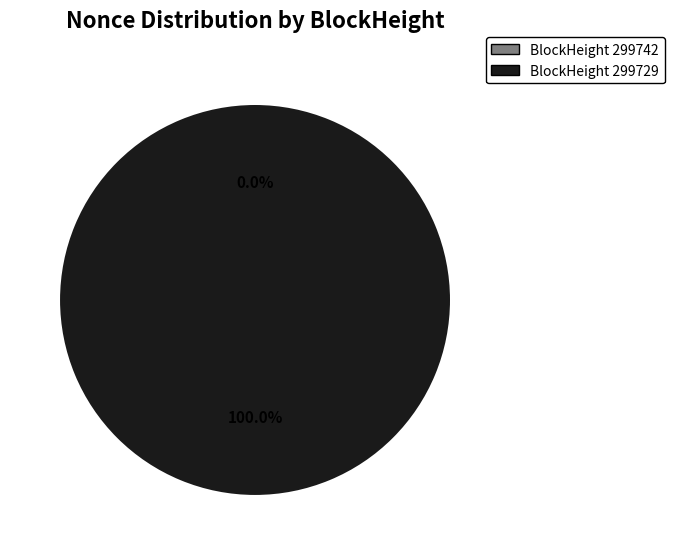

How many slices are in this pie chart?

2